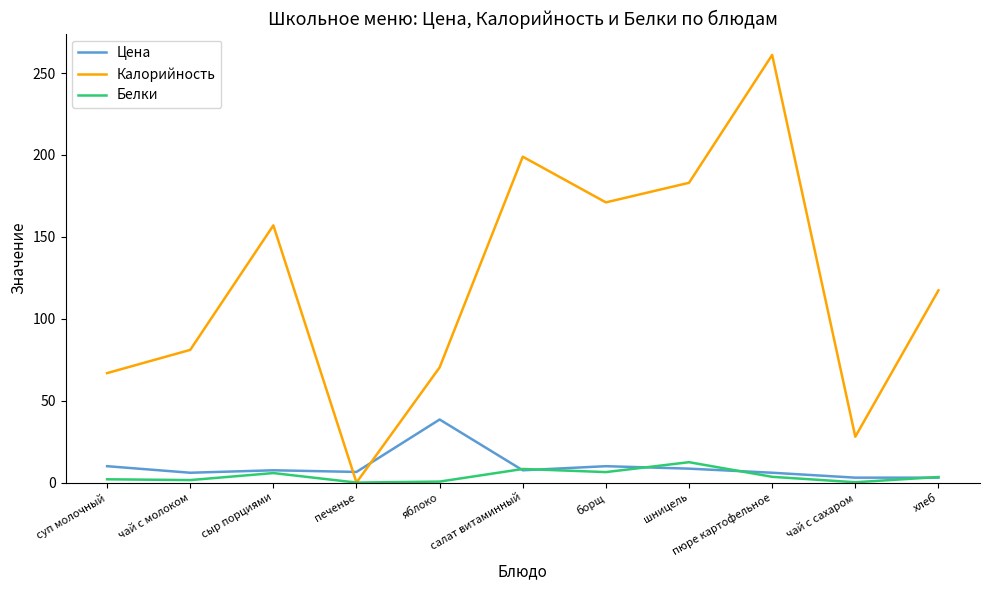

At which category is the sum across all series the highest?

пюре картофельное